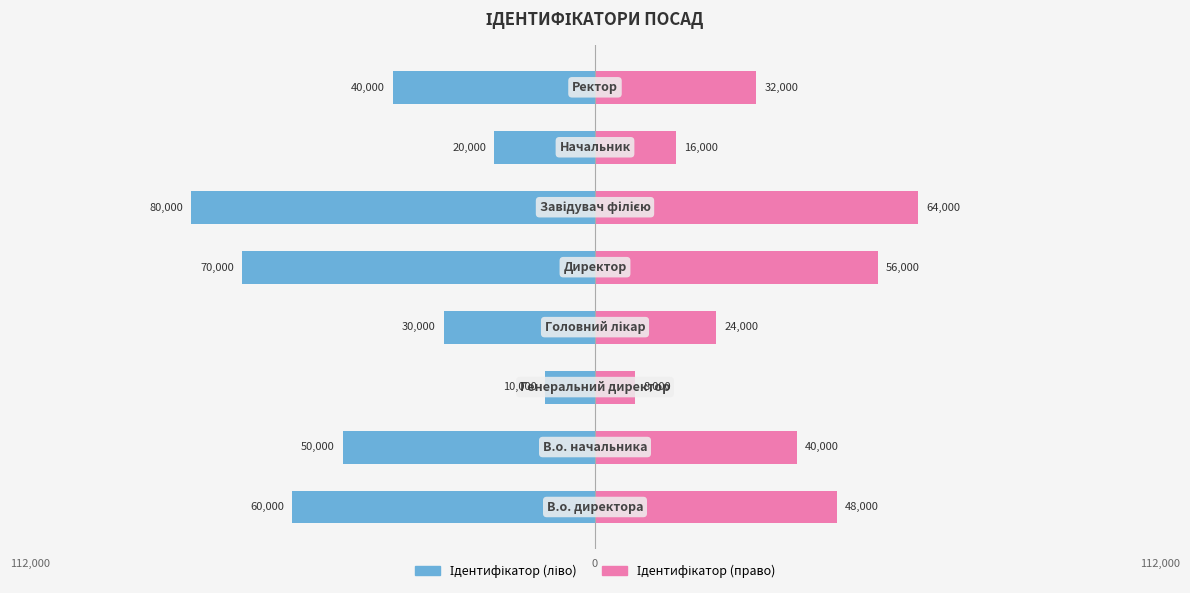

Count the number of data series in this chart.

2